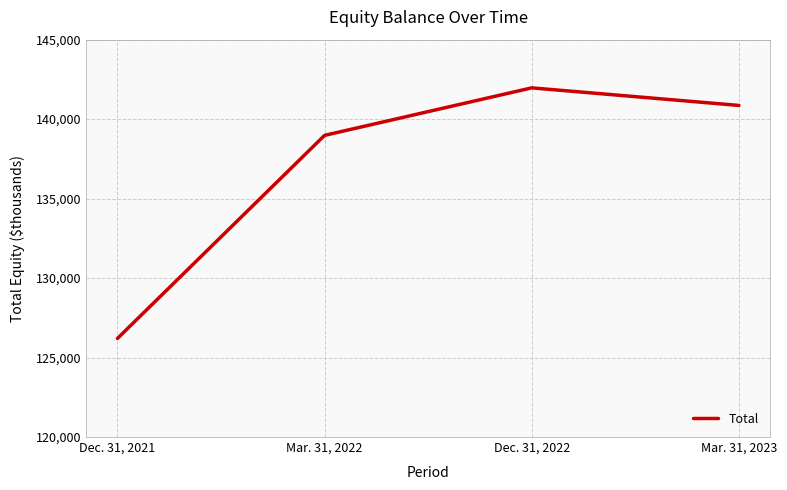

What is the change in value from Dec. 31, 2021 to Mar. 31, 2022?

+12781